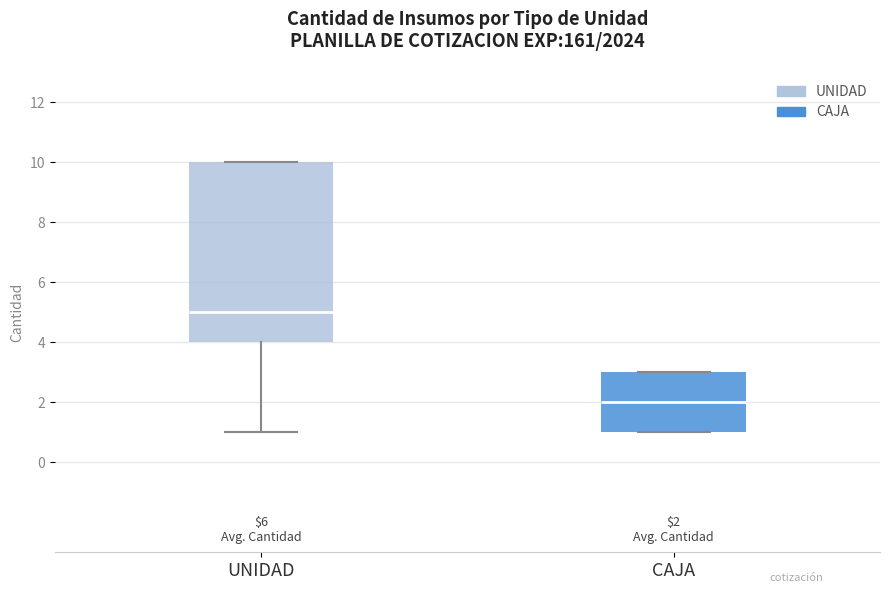

Which box has the highest median line?

UNIDAD